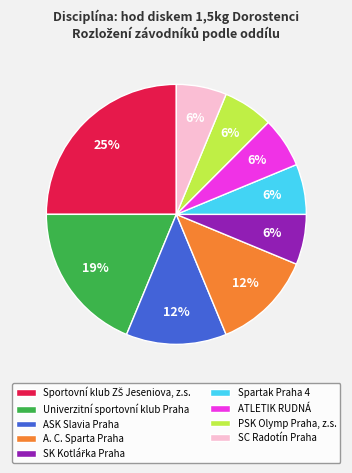

Does Spartak Praha 4 account for over 50% of the chart?

No